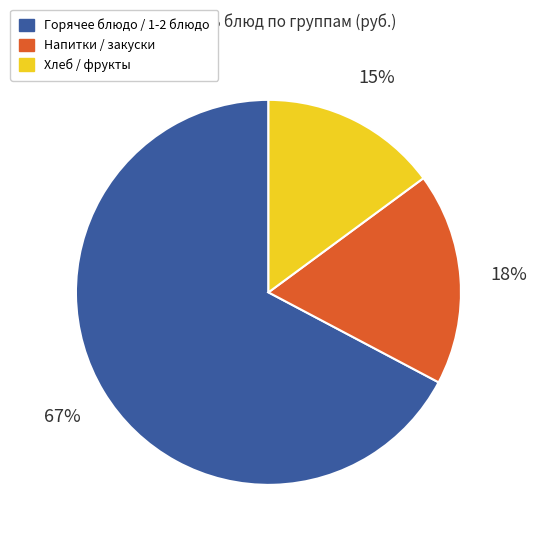

Is there any slice that represents more than half of the pie?

Yes